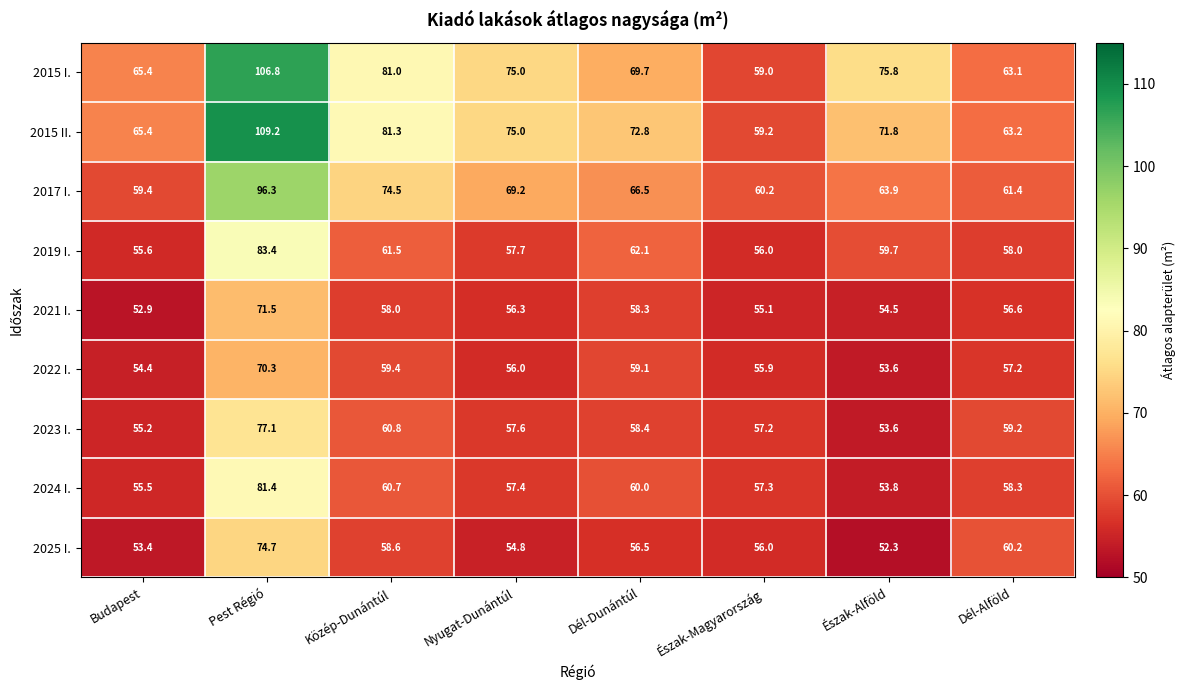

What is the spread (max minus min) of values at Nyugat-Dunántúl?

20.2